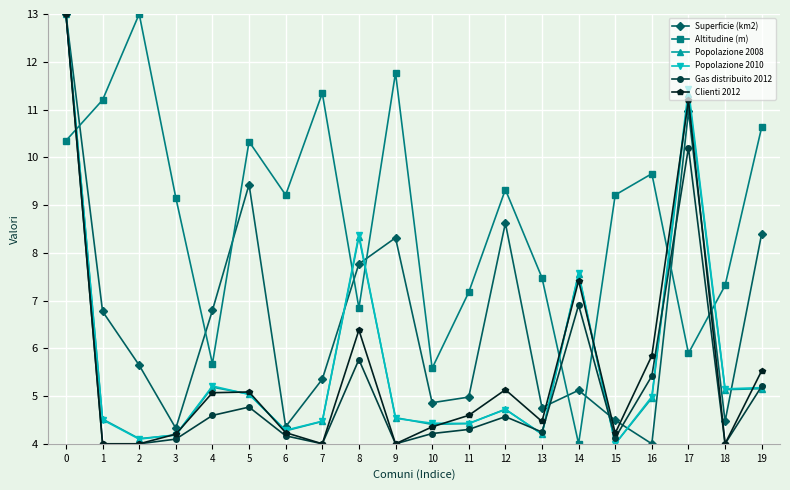

The value of Superficie (km2) at 0 is 13.0. True or false?

True